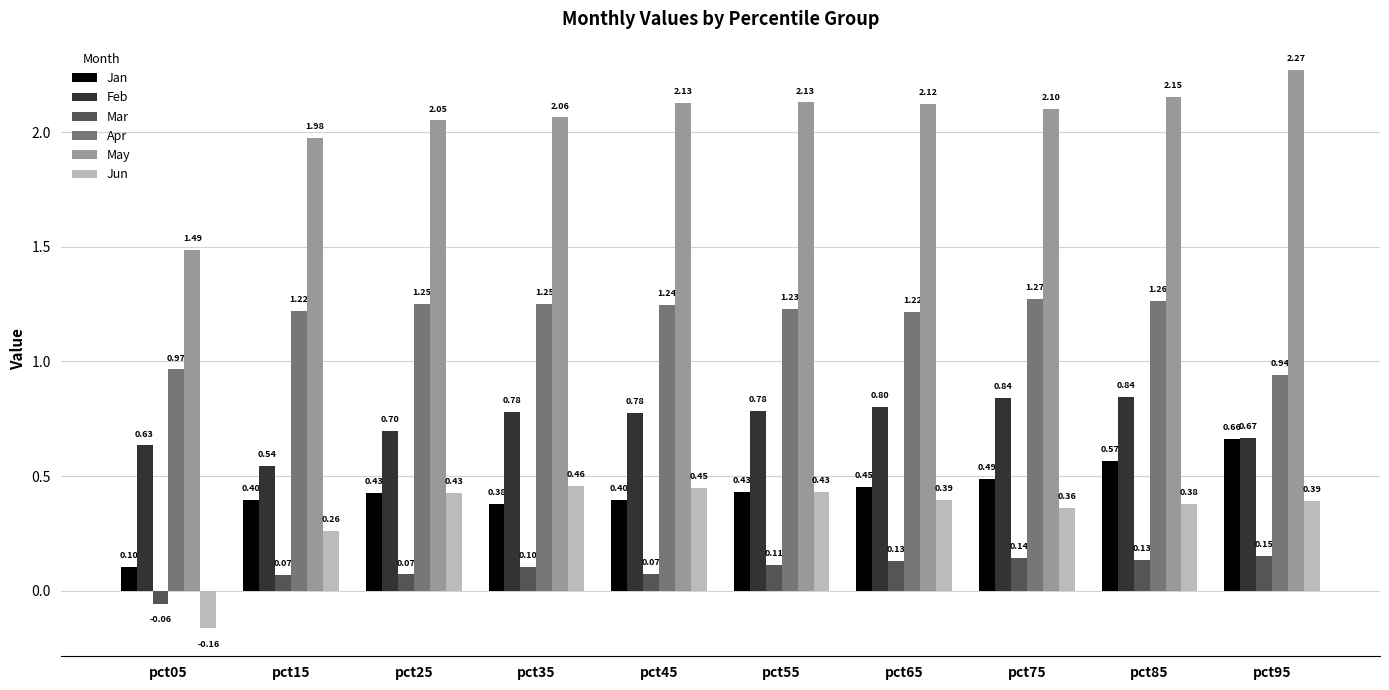

What is the value of the May bar at the 8th from the left?

2.1